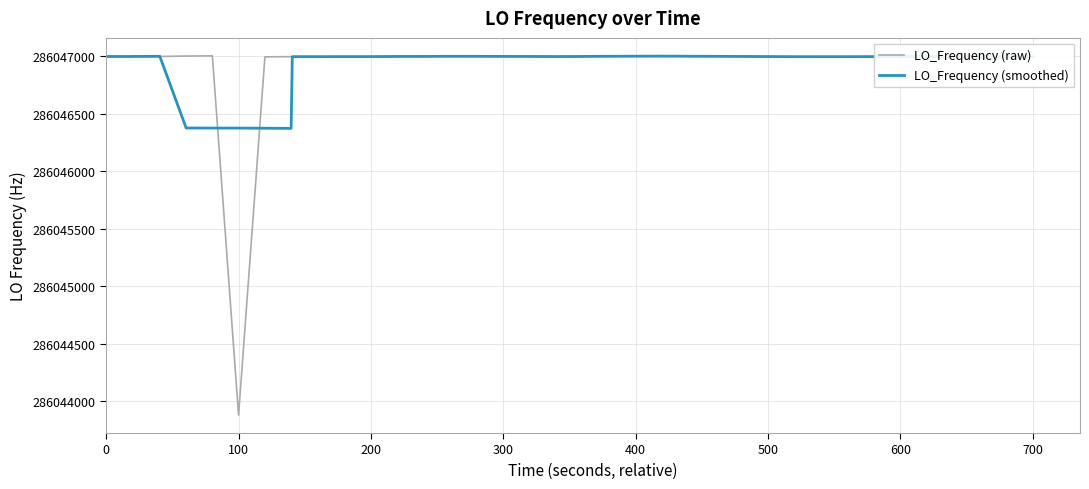

What is the greatest value displayed?

286047005.4